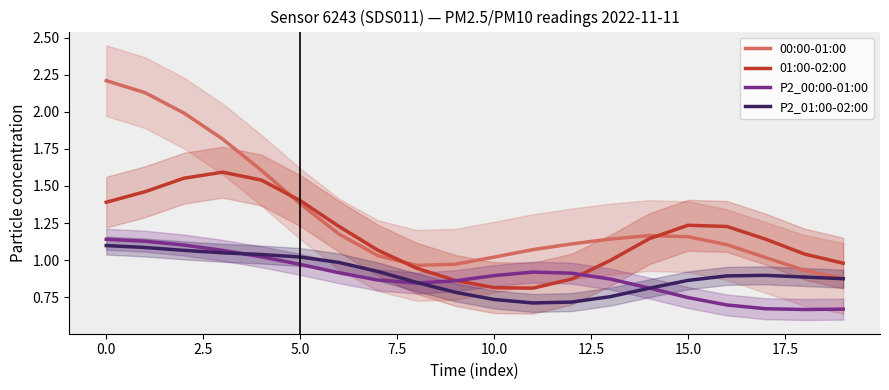

What is the difference between the second highest and second lowest values in the P2_01:00-02:00 series?

0.4